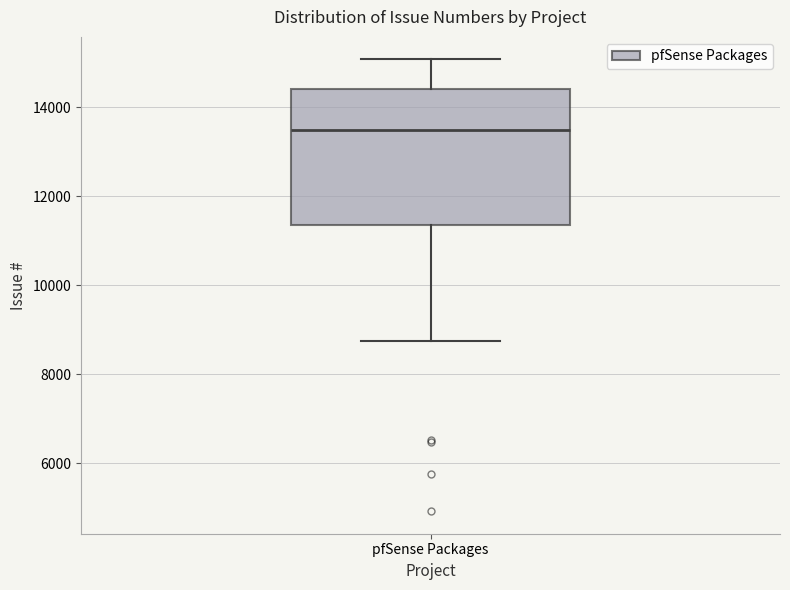

Read this box plot against the y-axis: the position of the median line, the range covered by the box, and the ends of both whiskers. The values are not printed on the chart, so give them approximately, as read against the axis.

median 13400, box 11400 to 14400, whiskers 8800 to 15000